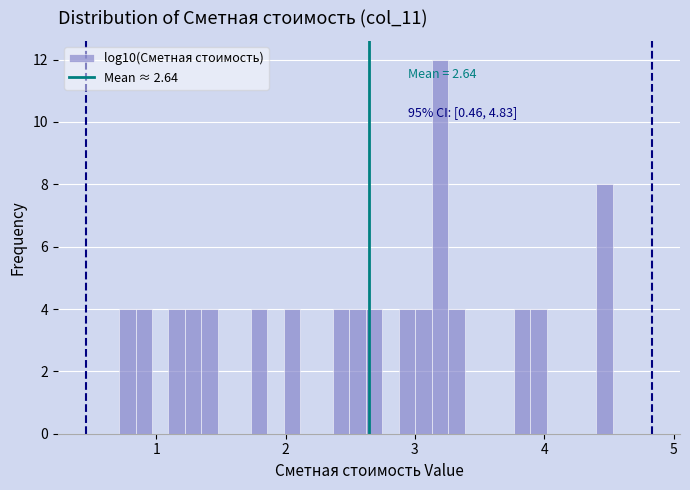

Around what value on the x-axis is the tallest bar? Give the approximate position of its centre, as read against the axis.

3.2